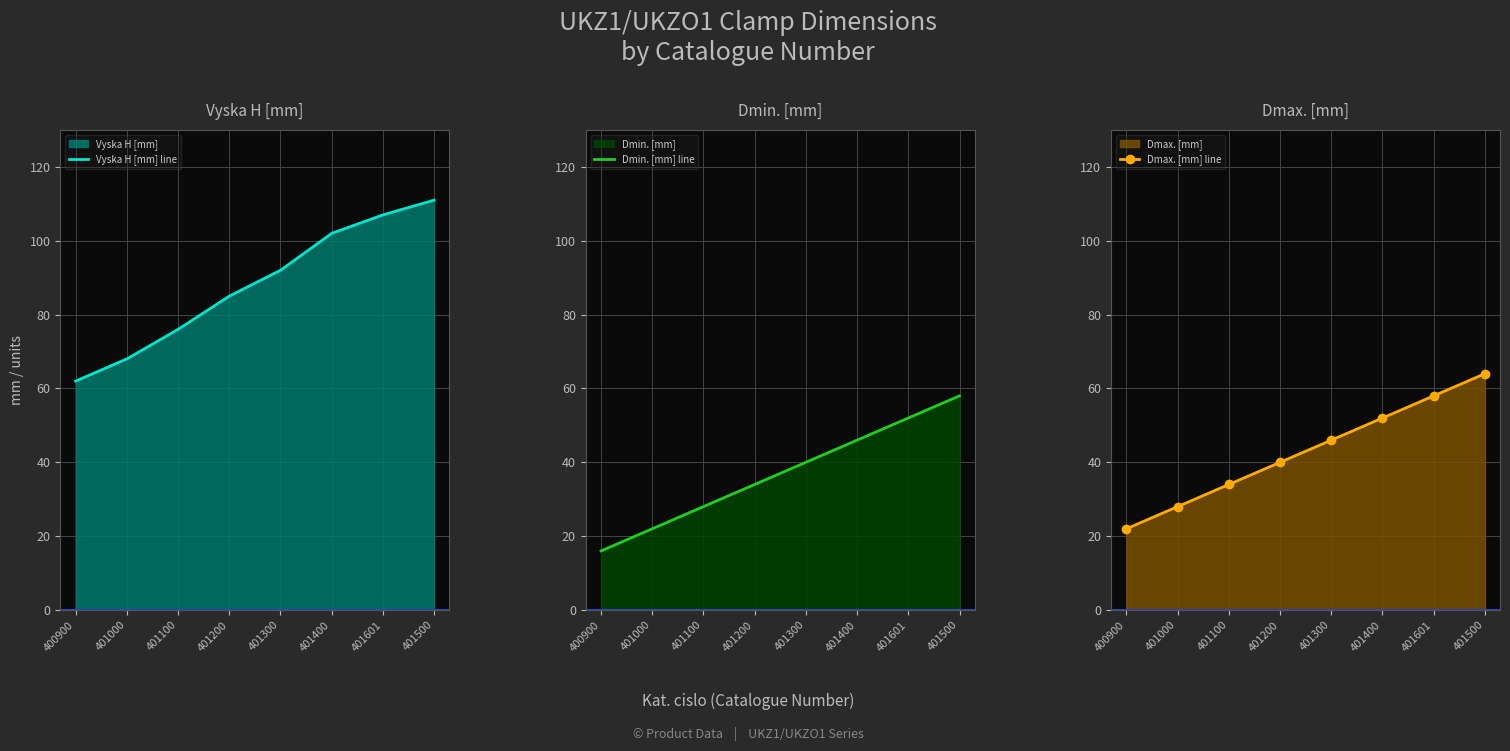

True or false: Dmin. [mm] line and Vyska H [mm] line cross at least once.

False